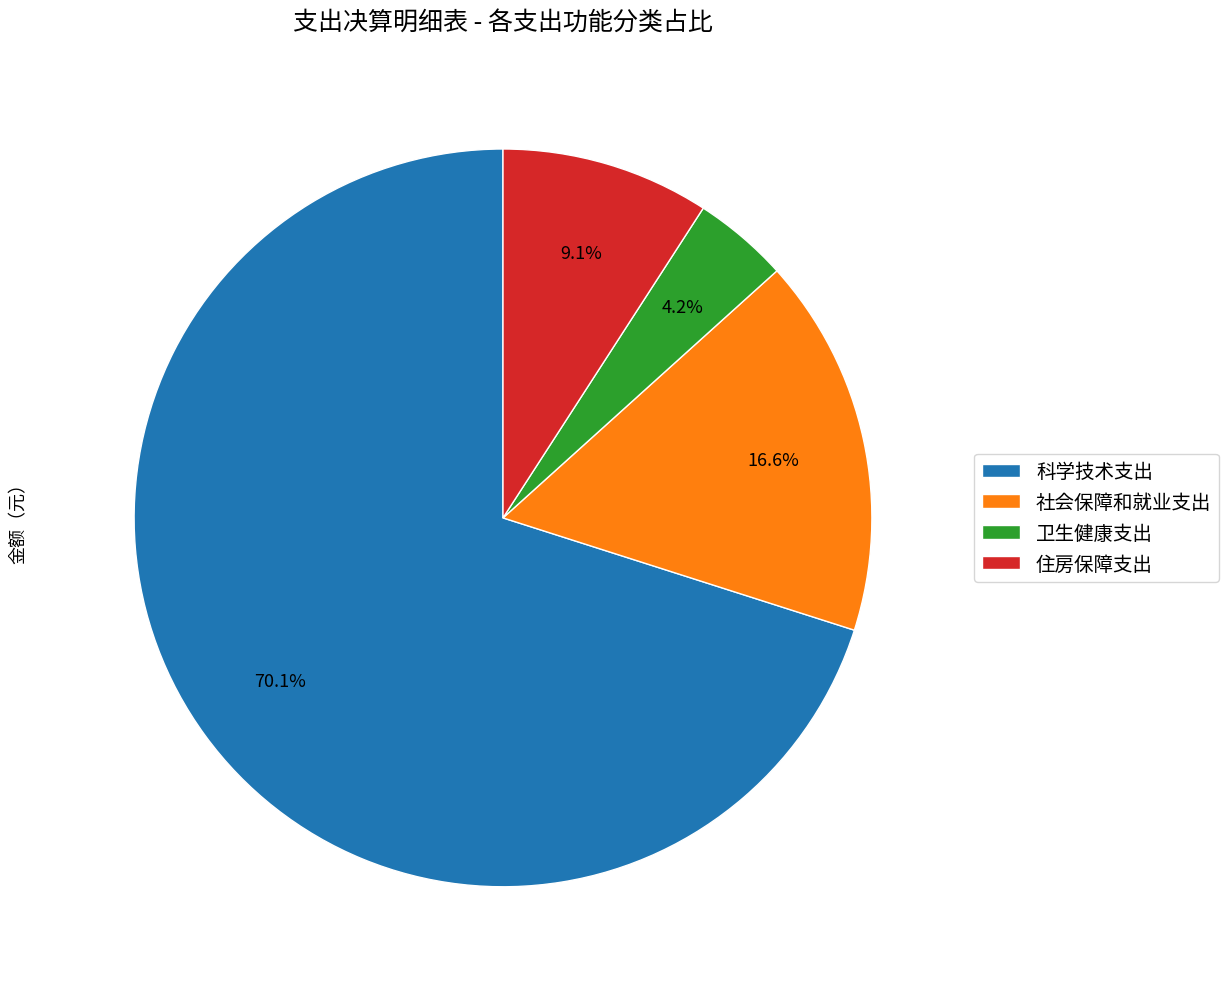

True or false: 科学技术支出 accounts for 70% of the total.

True